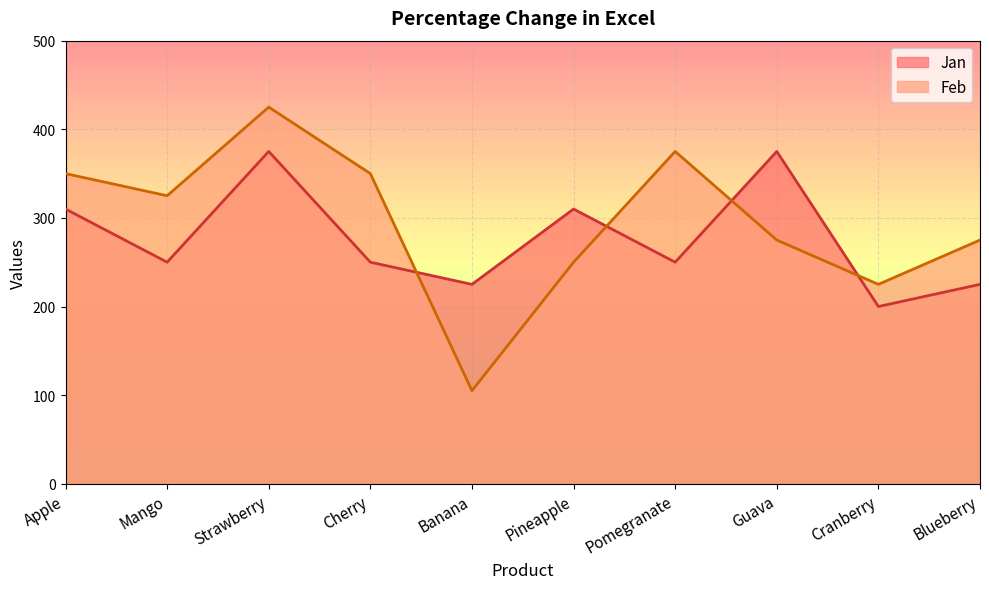

Rank the series by their average value, from lowest to highest.

Jan, Feb